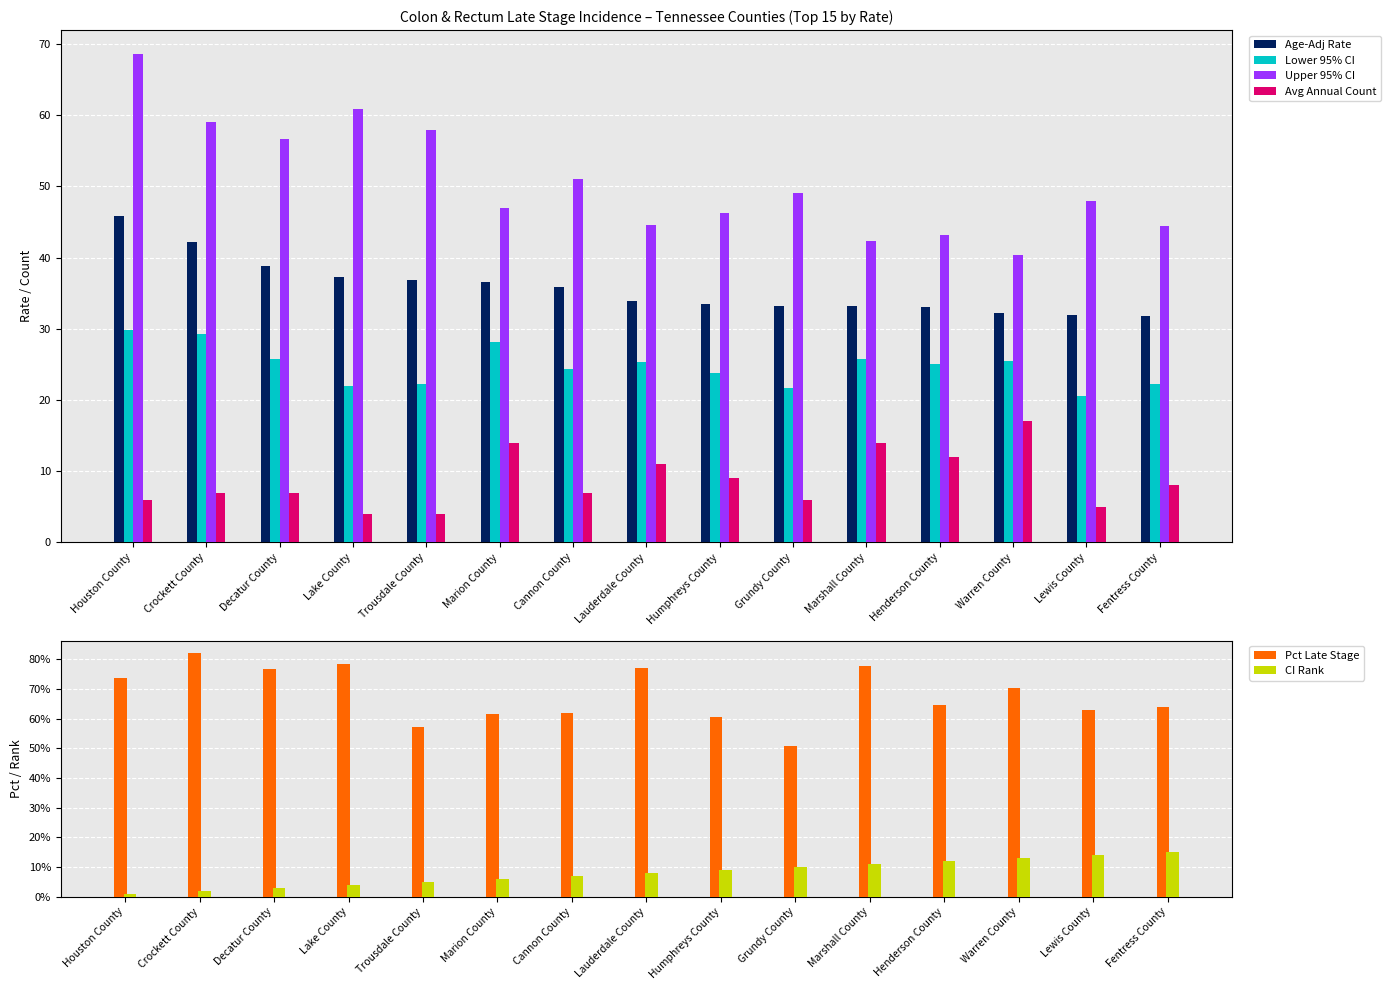

Reading left to right, extract all data points from this chart.

Age-Adj Rate: Houston County=45.8	Crockett County=42.2	Decatur County=38.8	Lake County=37.3	Trousdale County=36.9	Marion County=36.6	Cannon County=35.8	Lauderdale County=33.9	Humphreys County=33.5	Grundy County=33.2	Marshall County=33.2	Henderson County=33.0	Warren County=32.2	Lewis County=32.0	Fentress County=31.8
Lower 95% CI: Houston County=29.8	Crockett County=29.3	Decatur County=25.7	Lake County=21.9	Trousdale County=22.2	Marion County=28.2	Cannon County=24.4	Lauderdale County=25.3	Humphreys County=23.8	Grundy County=21.7	Marshall County=25.7	Henderson County=25.0	Warren County=25.5	Lewis County=20.6	Fentress County=22.2
Upper 95% CI: Houston County=68.5	Crockett County=59.0	Decatur County=56.7	Lake County=60.9	Trousdale County=57.9	Marion County=46.9	Cannon County=51.0	Lauderdale County=44.6	Humphreys County=46.2	Grundy County=49.0	Marshall County=42.3	Henderson County=43.1	Warren County=40.3	Lewis County=47.9	Fentress County=44.4
Avg Annual Count: Houston County=6.0	Crockett County=7.0	Decatur County=7.0	Lake County=4.0	Trousdale County=4.0	Marion County=14.0	Cannon County=7.0	Lauderdale County=11.0	Humphreys County=9.0	Grundy County=6.0	Marshall County=14.0	Henderson County=12.0	Warren County=17.0	Lewis County=5.0	Fentress County=8.0
Pct Late Stage: Houston County=73.7	Crockett County=82.2	Decatur County=76.7	Lake County=78.3	Trousdale County=57.1	Marion County=61.7	Cannon County=61.8	Lauderdale County=77.1	Humphreys County=60.6	Grundy County=50.9	Marshall County=77.8	Henderson County=64.5	Warren County=70.3	Lewis County=62.8	Fentress County=64.1
CI Rank: Houston County=1.0	Crockett County=2.0	Decatur County=3.0	Lake County=4.0	Trousdale County=5.0	Marion County=6.0	Cannon County=7.0	Lauderdale County=8.0	Humphreys County=9.0	Grundy County=10.0	Marshall County=11.0	Henderson County=12.0	Warren County=13.0	Lewis County=14.0	Fentress County=15.0